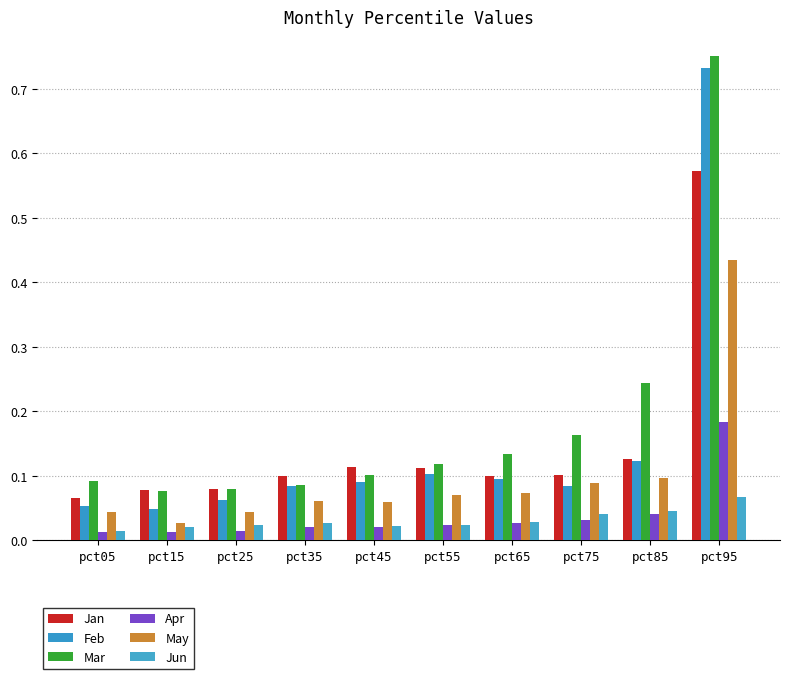

Is it true that Mar equals 0.0 at pct45?

False